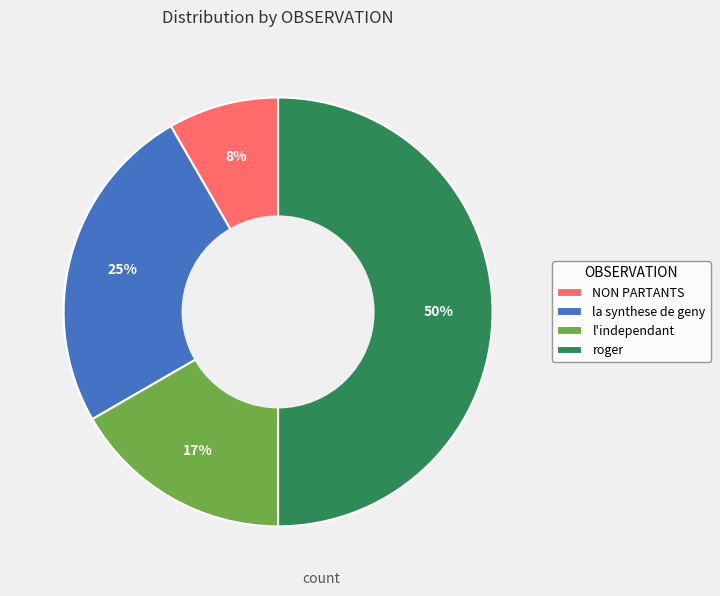

To the nearest percent, what is the average slice percentage?

25%